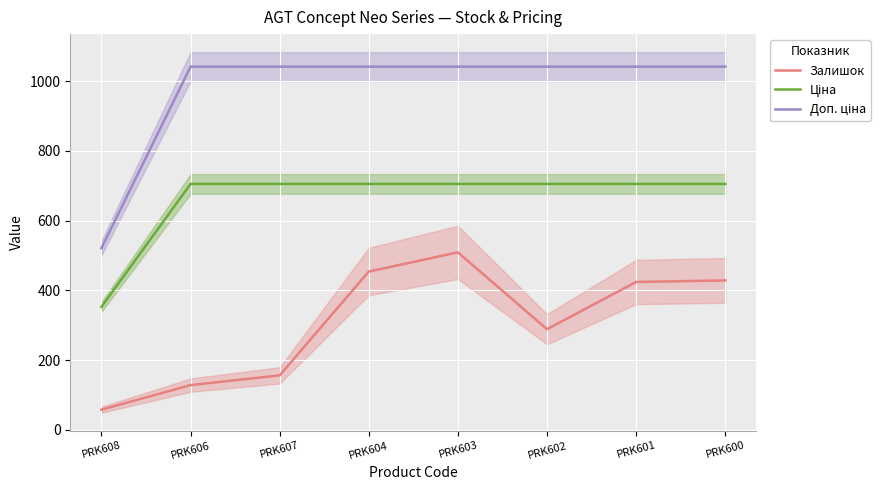

Rank the series by their average value, from lowest to highest.

Залишок, Ціна, Доп. ціна